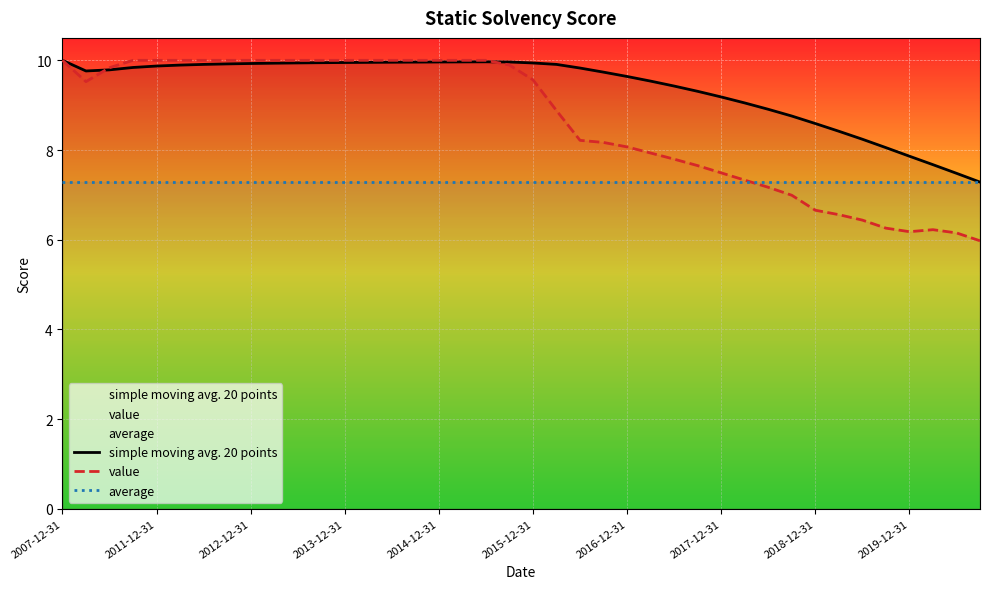

Between 19 and 11, which is larger?

19